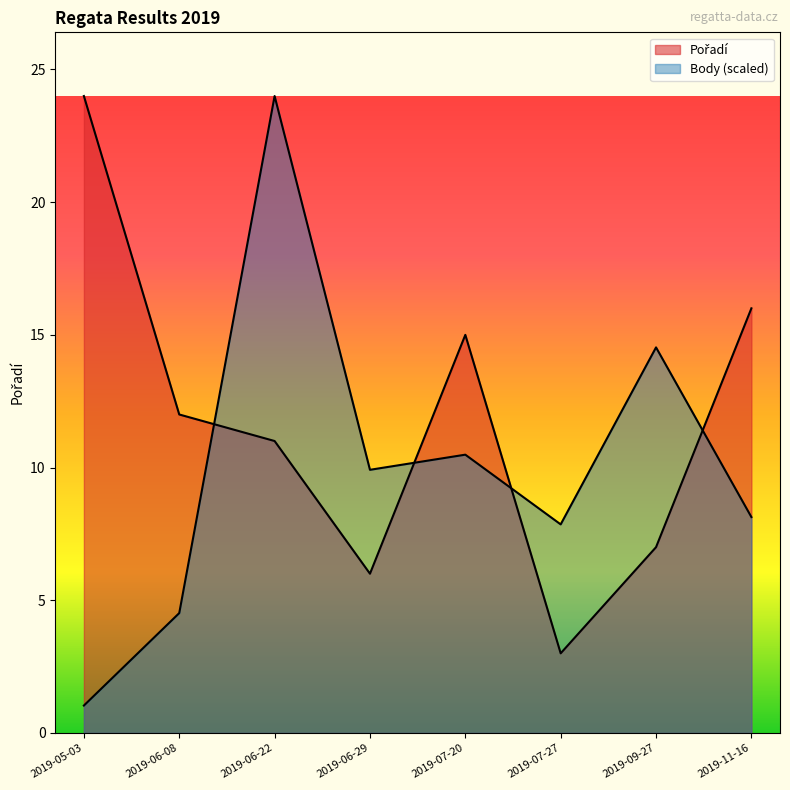

What is the difference between the maximum and second lowest values in the Pořadí series?

18.0